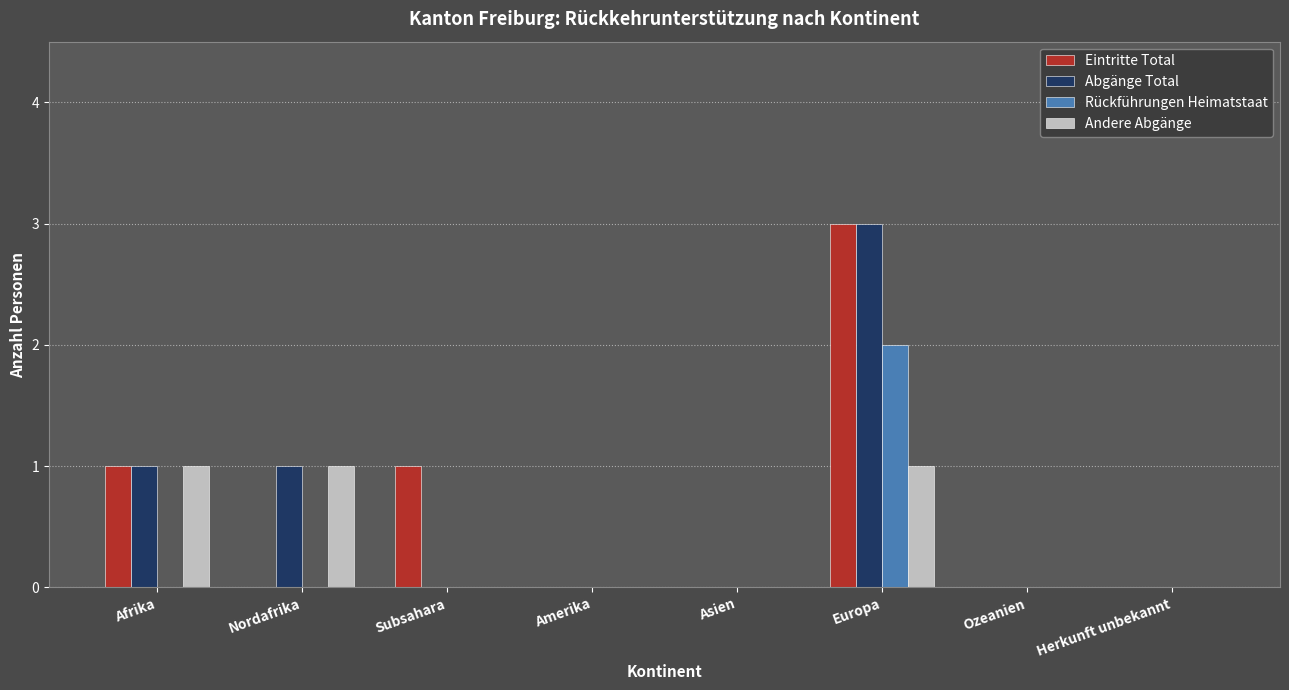

Which series changed the most between Afrika and Nordafrika?

Eintritte Total